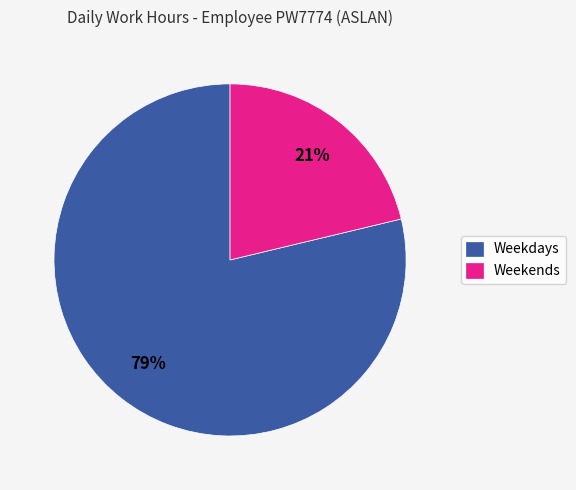

How many segments does this pie chart have?

2